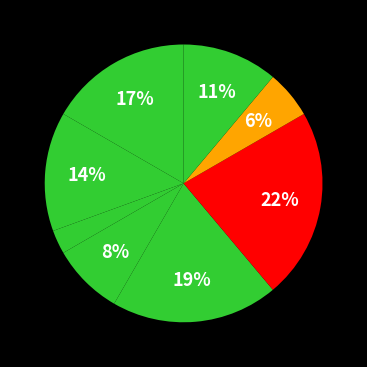

How many segments does this pie chart have?

8